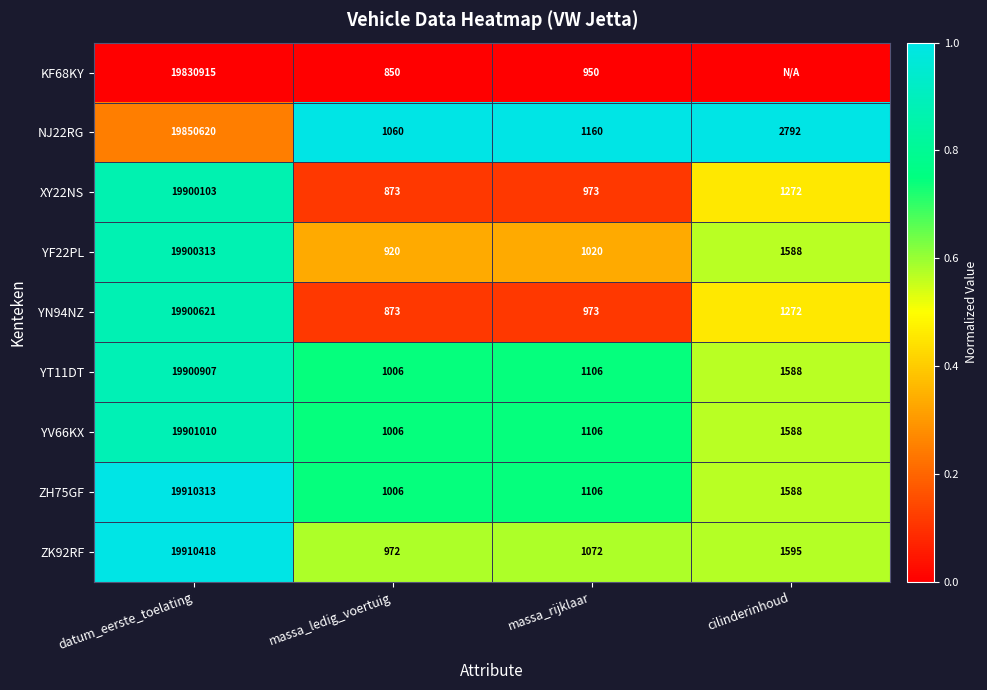

What is the total value across all series at massa_rijklaar?

9466